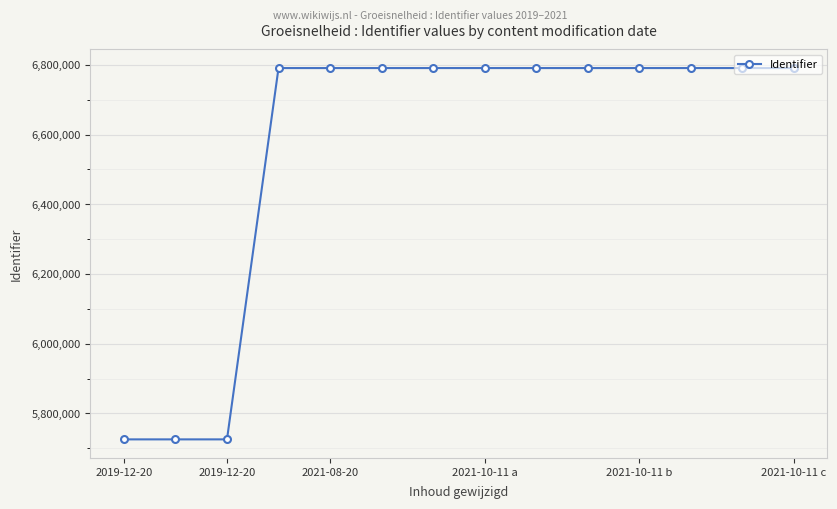

What is the minimum value shown in the chart?

5725706